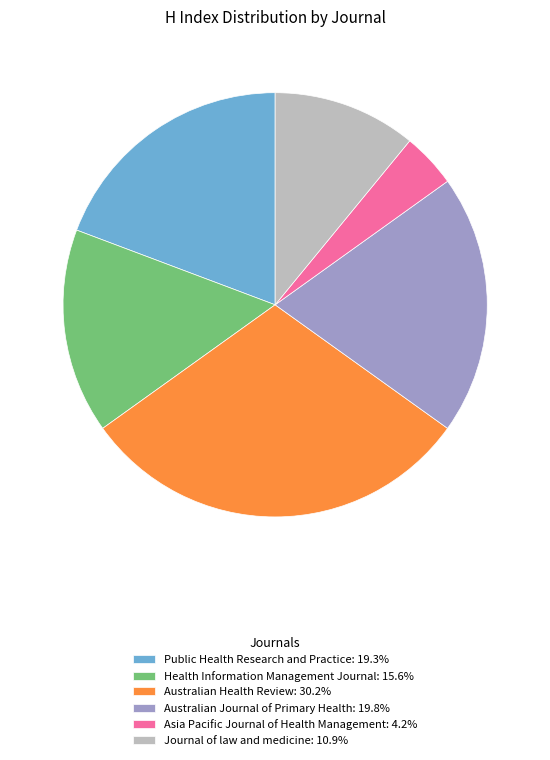

Approximately how many times larger is the value at Australian Health Review compared to Australian Journal of Primary Health?

1.5